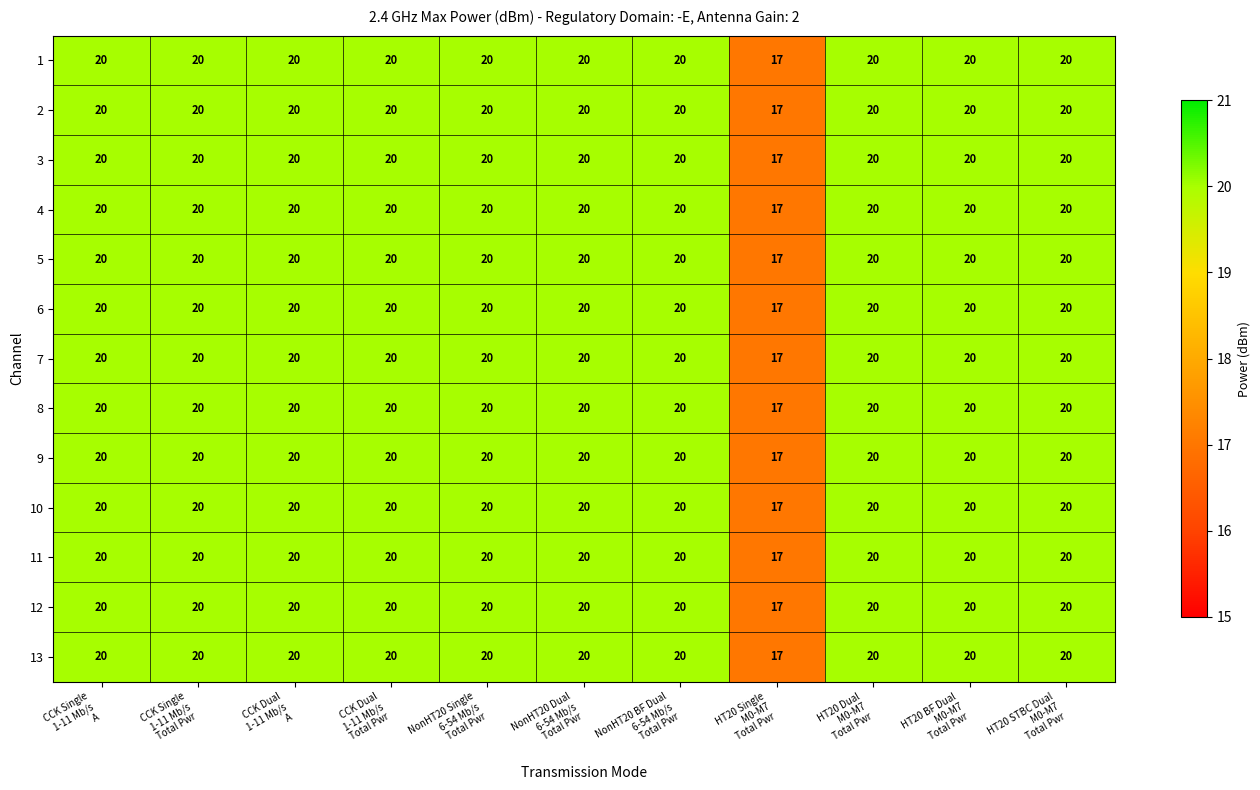

What is the smallest value displayed?

17